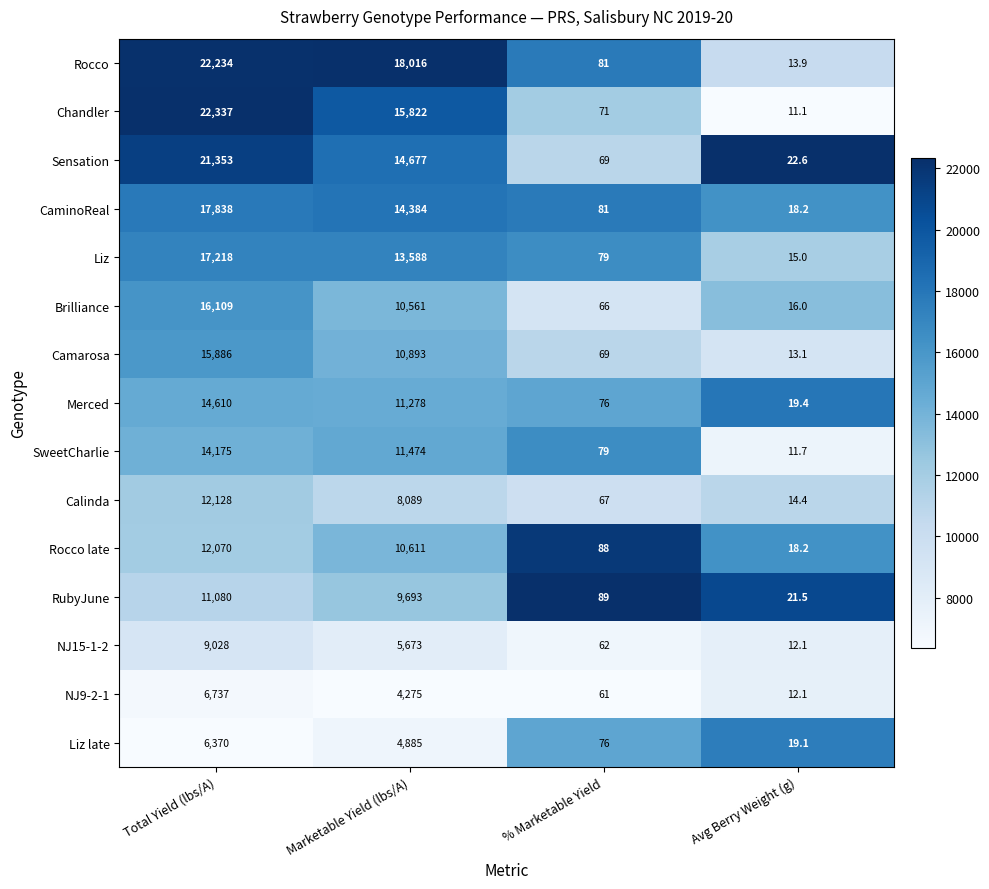

At which category is the sum across all series the highest?

Total Yield (lbs/A)